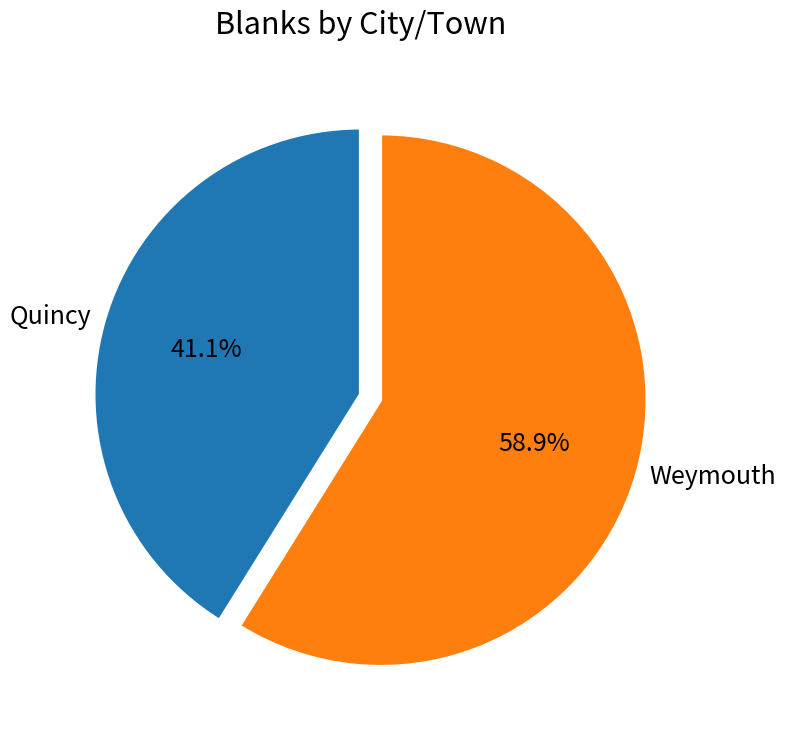

What is the total percentage of Weymouth and Quincy?

100.0%